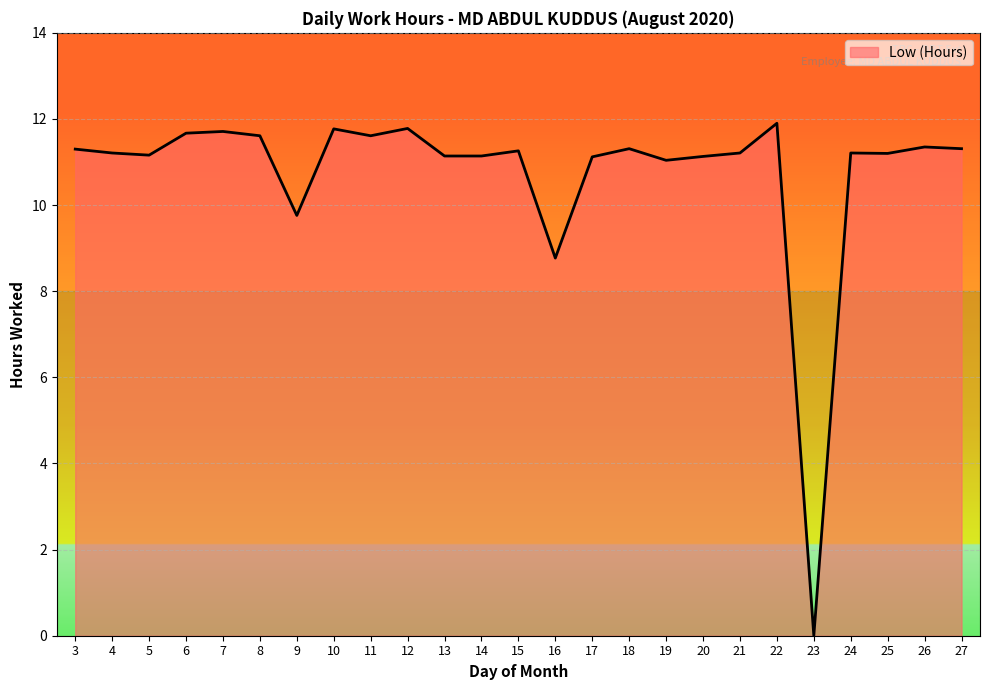

Which category has the lowest value across all series?

23